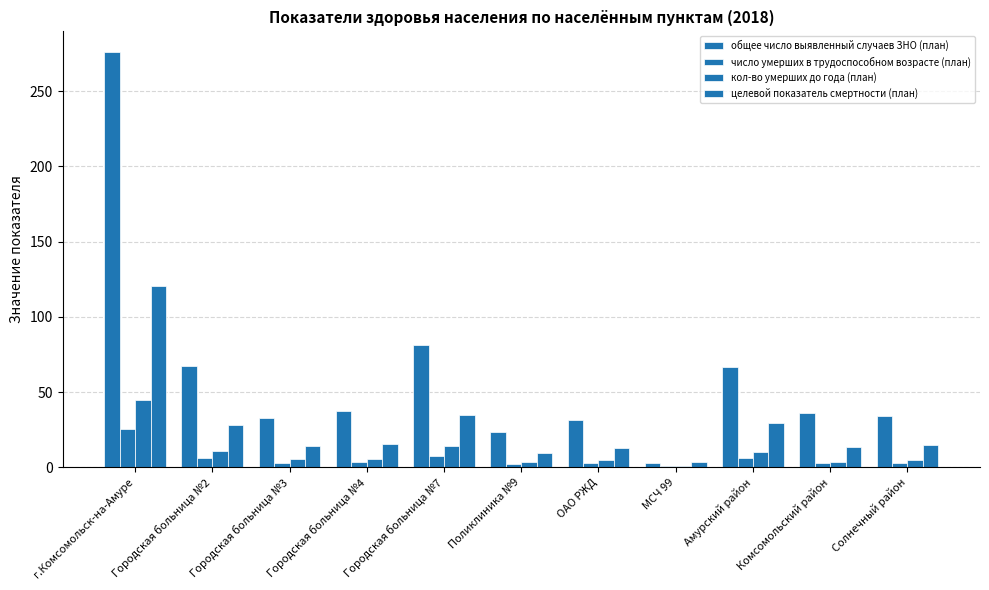

How many distinct data groups are displayed?

4